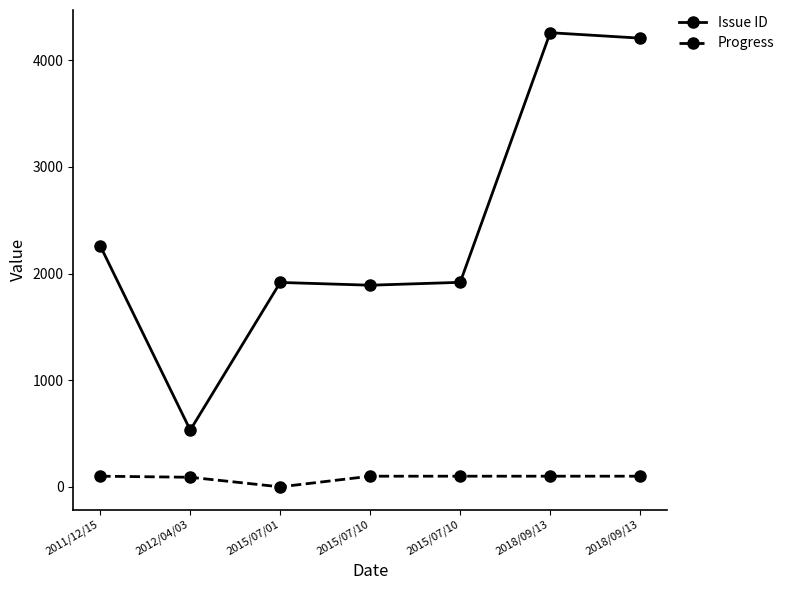

Reading left to right, what are all the values shown in this chart?

Issue ID: 2260	532	1917	1891	1918	4259	4208
Progress: 100	90	0	100	100	100	100